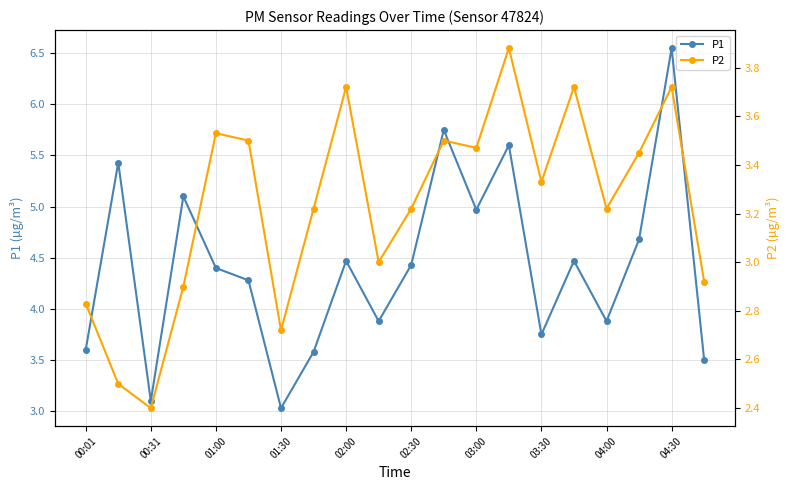

Where is the first local minimum for P1?

00:31